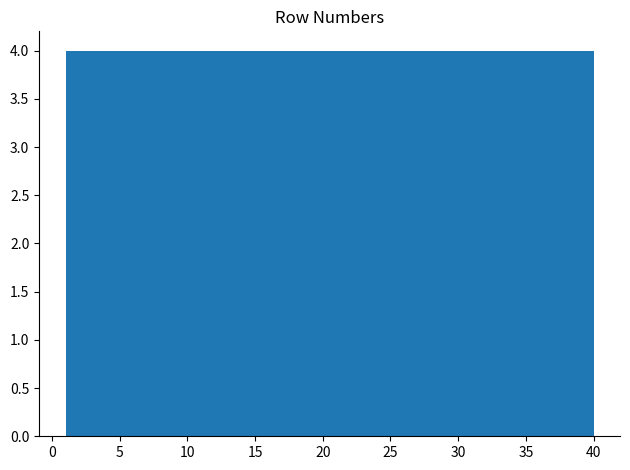

What is the height of the bar covering 36.1 to 40.0 on the x-axis? Neither the bar edges nor the heights are printed on the chart, so give them approximately, as read against the axes.

4